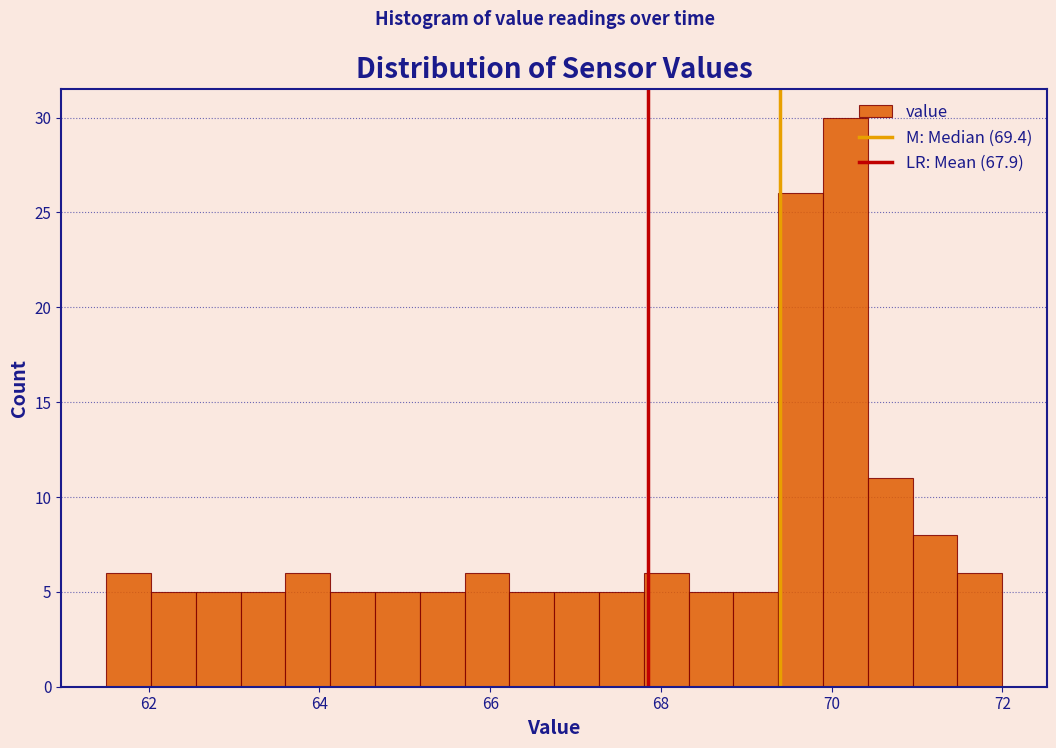

Read against the x-axis, roughly where is the centre of the tallest bar?

70.2